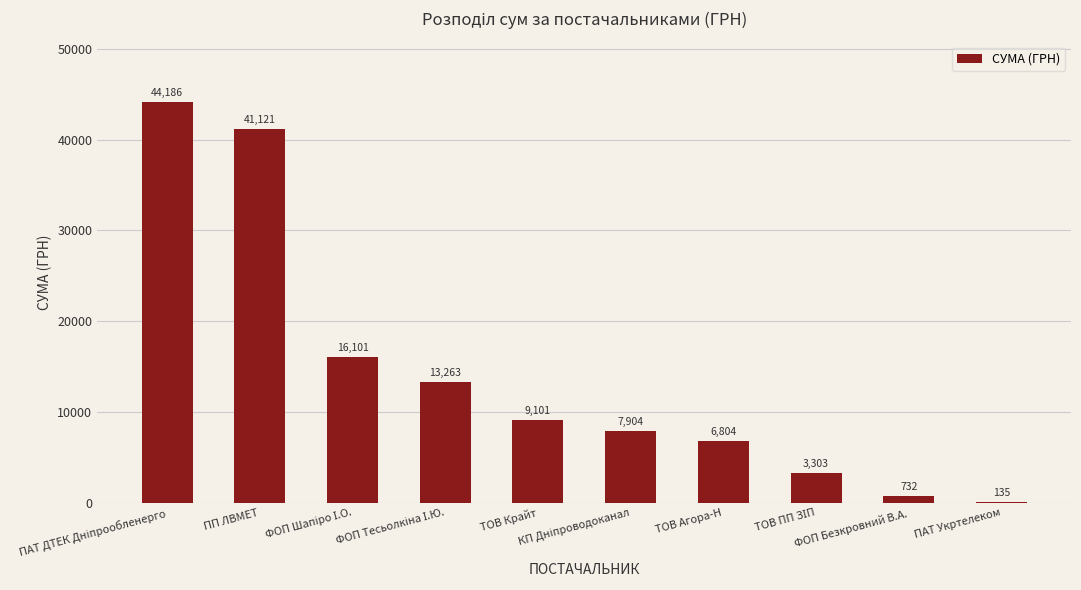

Are the bars horizontal?

No